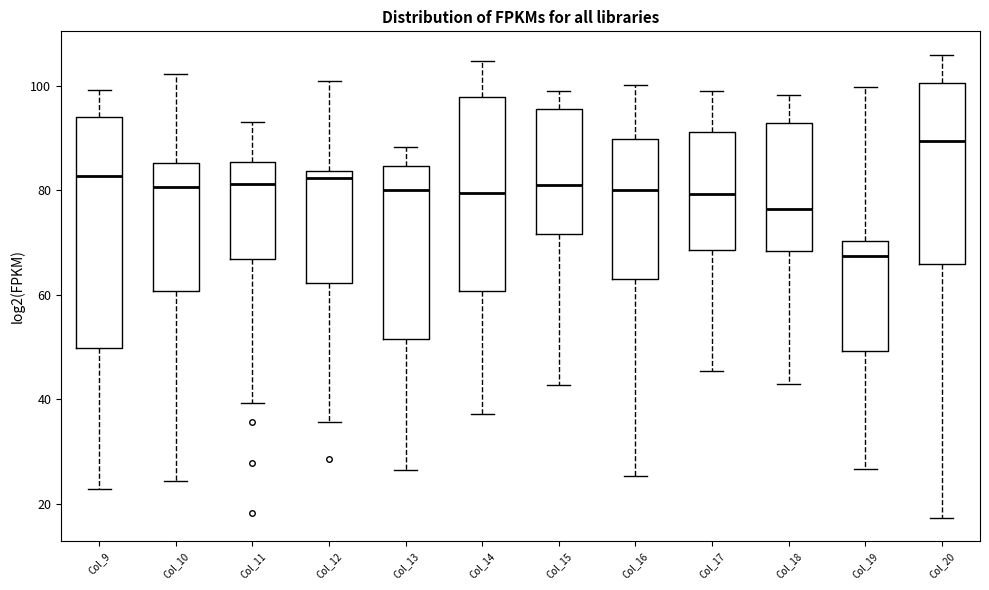

Which box is the tallest, from its lower edge to its upper edge?

Col_9